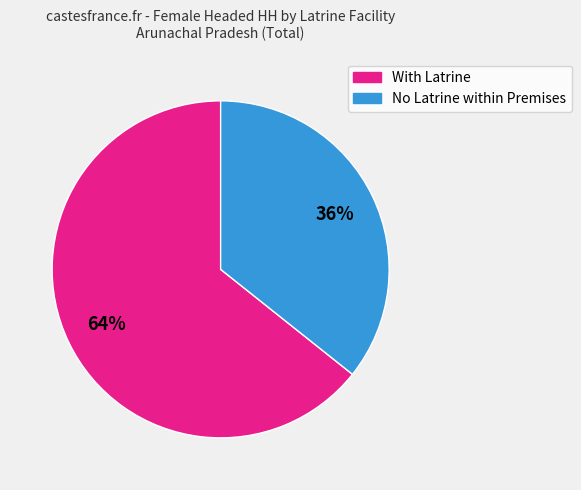

Is there any slice that represents more than half of the pie?

Yes